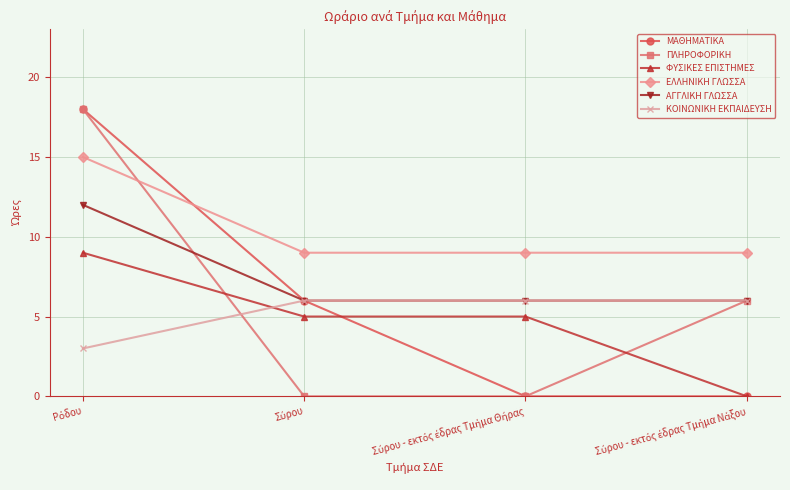

Reading right to left, what are all the values shown in this chart?

ΜΑΘΗΜΑΤΙΚΑ: 0	0	6	18
ΠΛΗΡΟΦΟΡΙΚΗ: 6	0	0	18
ΦΥΣΙΚΕΣ ΕΠΙΣΤΗΜΕΣ: 0	5	5	9
ΕΛΛΗΝΙΚΗ ΓΛΩΣΣΑ: 9	9	9	15
ΑΓΓΛΙΚΗ ΓΛΩΣΣΑ: 6	6	6	12
ΚΟΙΝΩΝΙΚΗ ΕΚΠΑΙΔΕΥΣΗ: 6	6	6	3